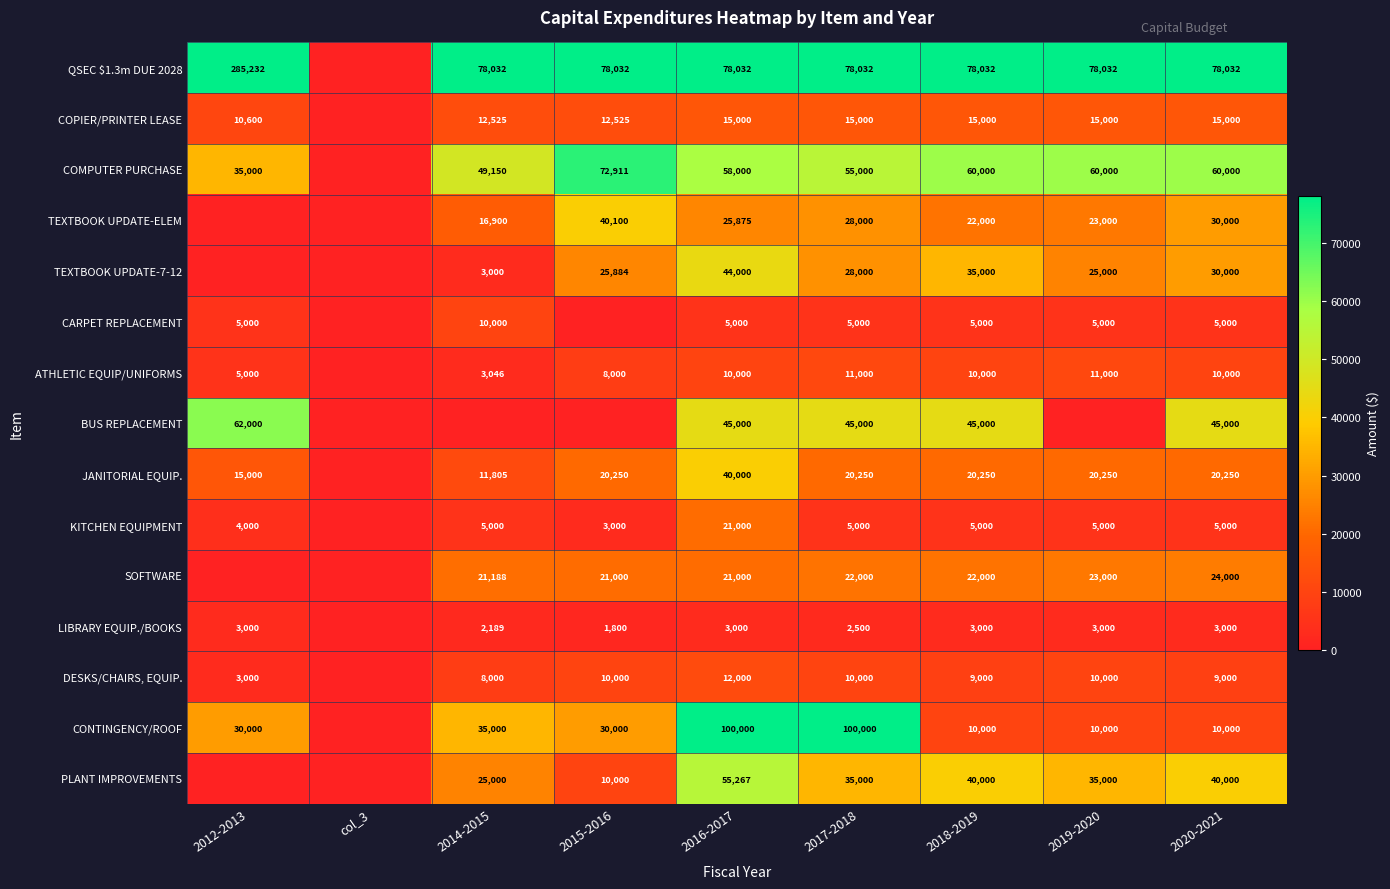

Between 2017-2018 and 2020-2021, which series saw the biggest shift?

CONTINGENCY/ROOF